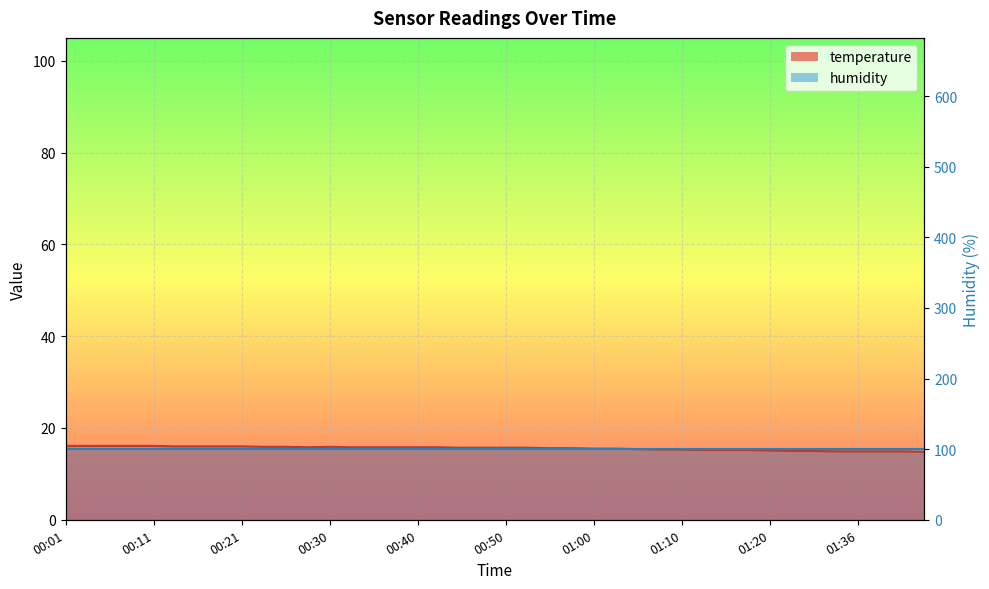

True or false: the data has more than 1 interior local peaks.

False